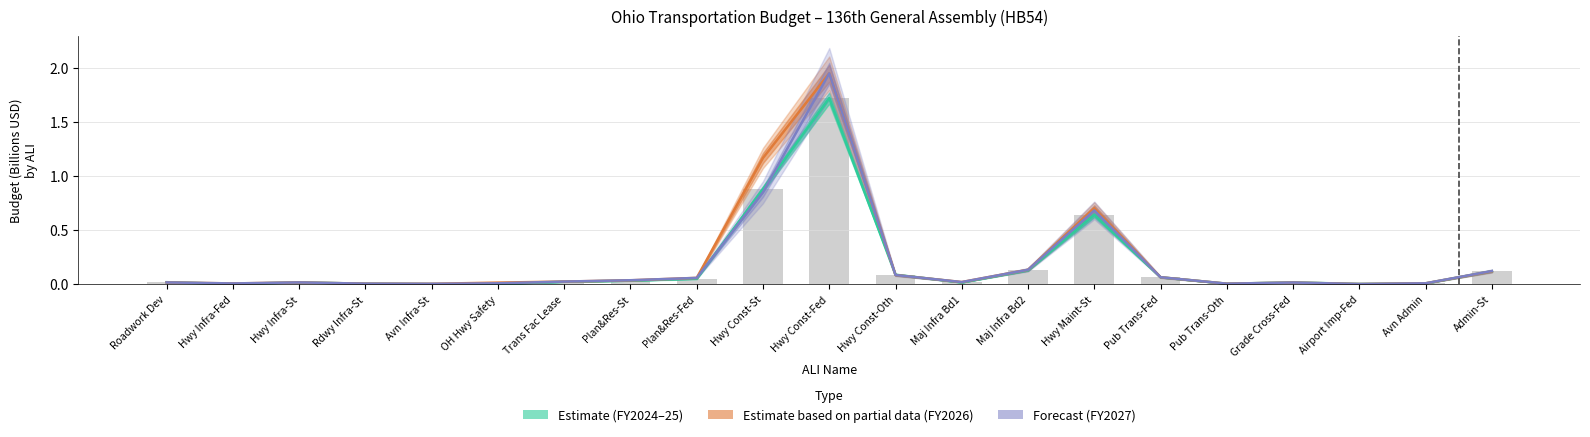

What is the sum of the Estimate (FY2024–25) values at Hwy Maint-St and OH Hwy Safety?

0.6